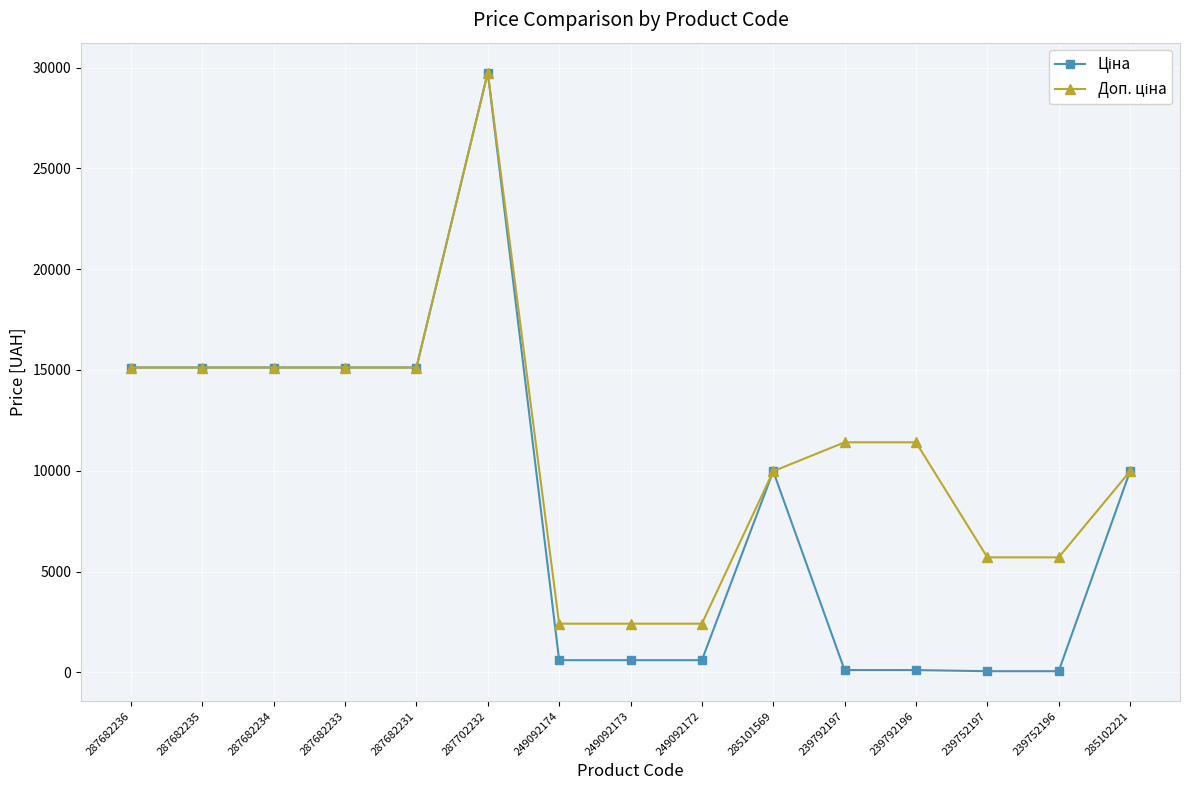

What is the total value across all series at 239752196?

5762.1